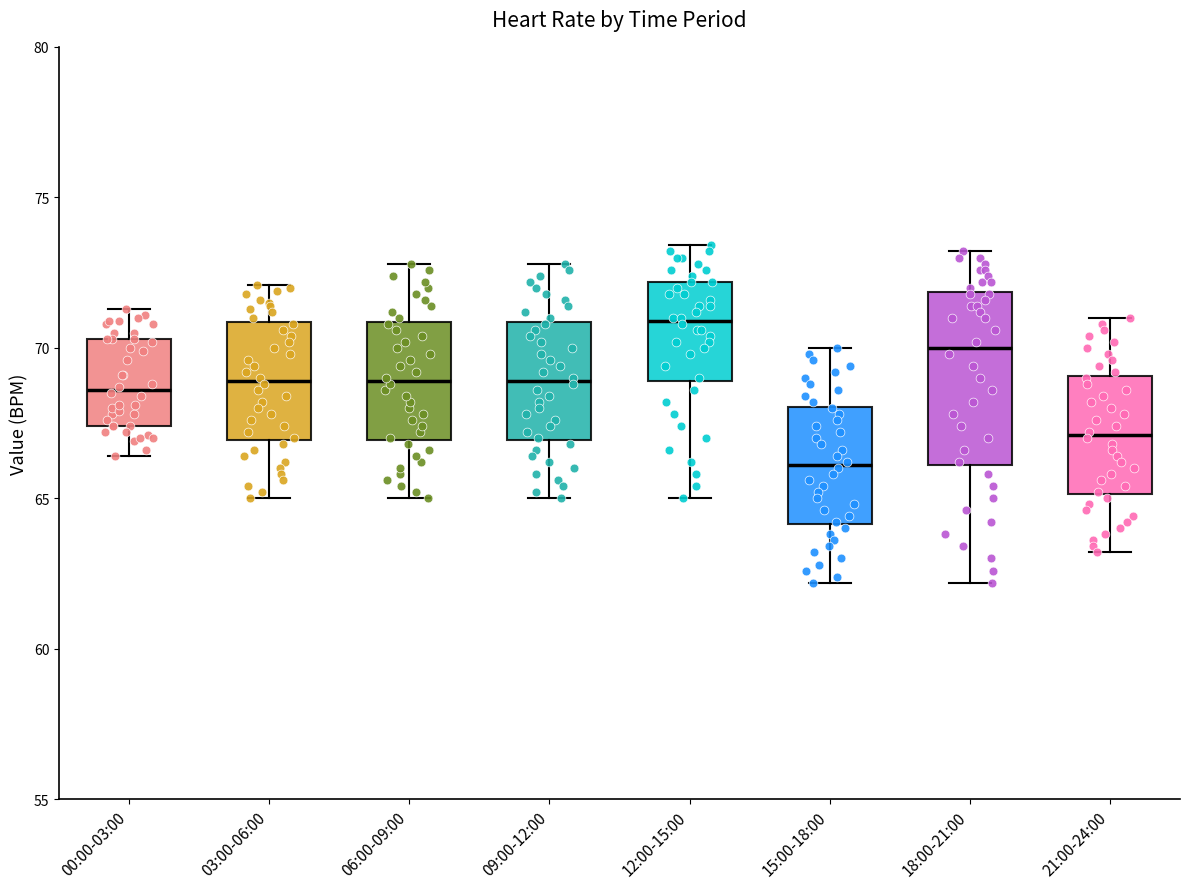

Which box is the tallest, from its lower edge to its upper edge?

18:00-21:00